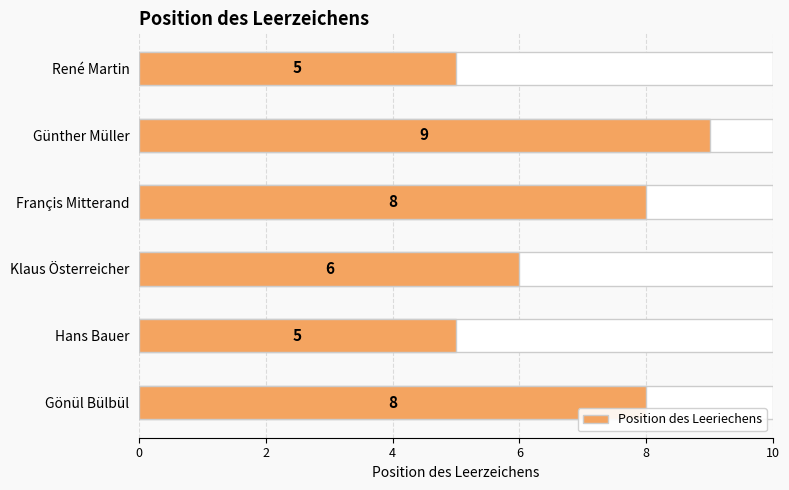

List the labels in order of value, smallest first.

René Martin, Hans Bauer, Klaus Österreicher, Françis Mitterand, Gönül Bülbül, Günther Müller